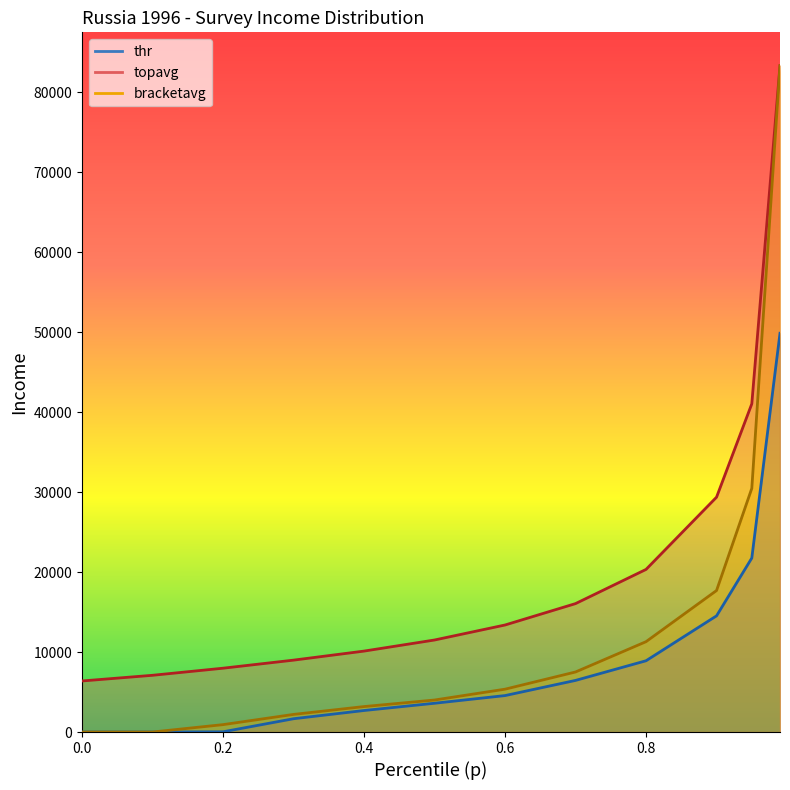

What is the average value of the topavg series?

21305.4